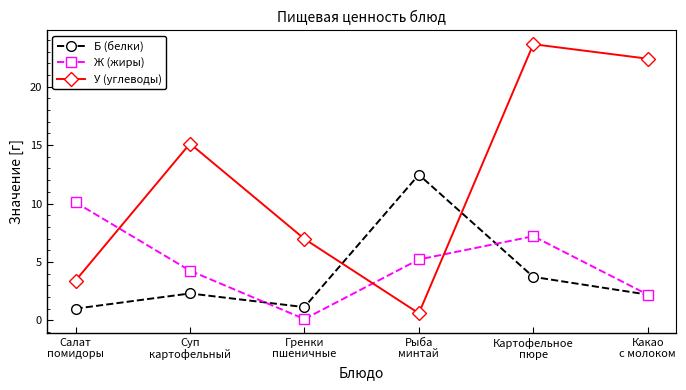

In Ж (жиры), how many points are higher than both neighbors (excluding endpoints)?

1